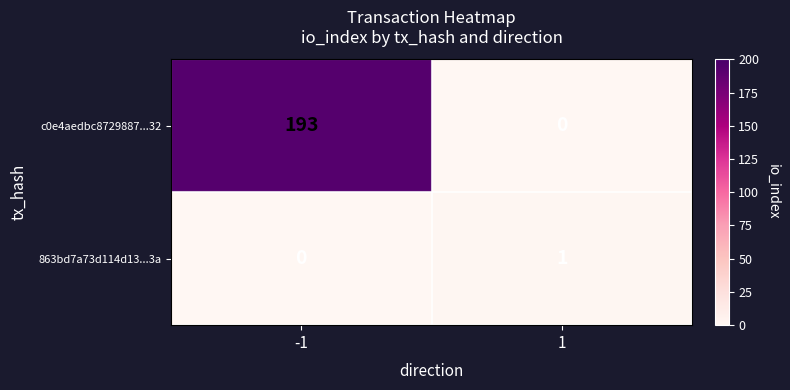

Which category has the highest value across all series?

-1